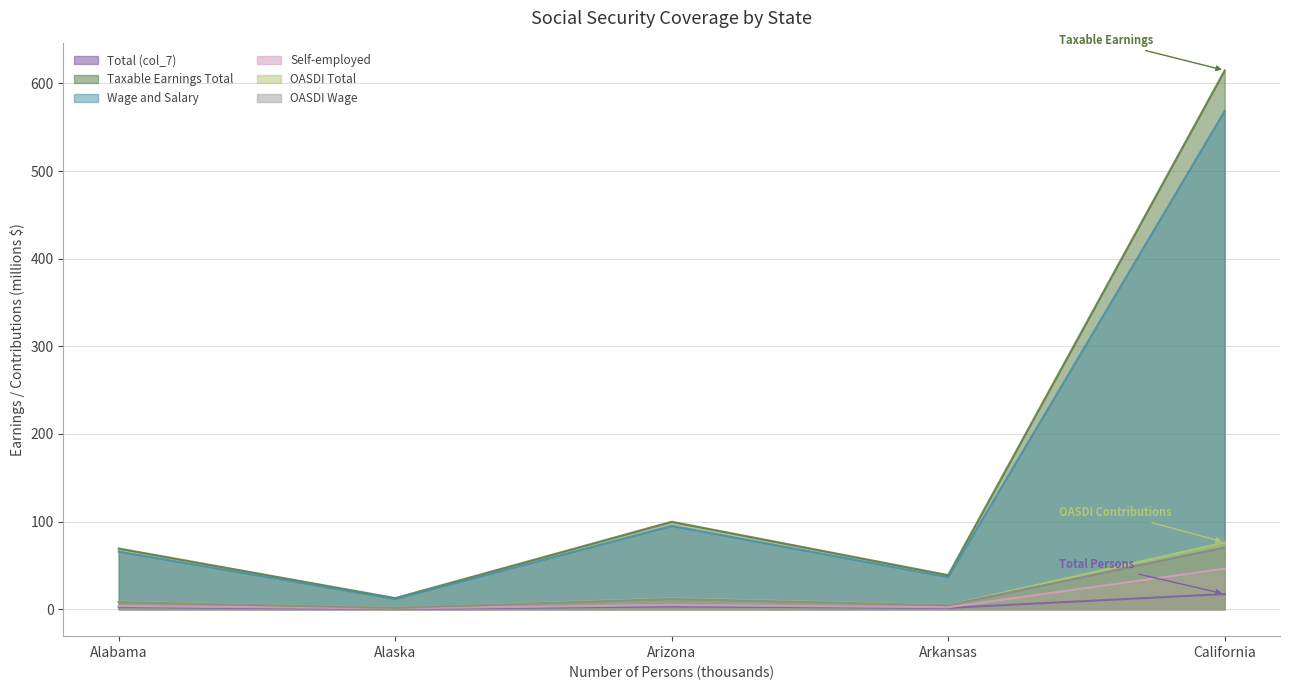

What is the difference between the OASDI Total values at California and Alaska?

74.7